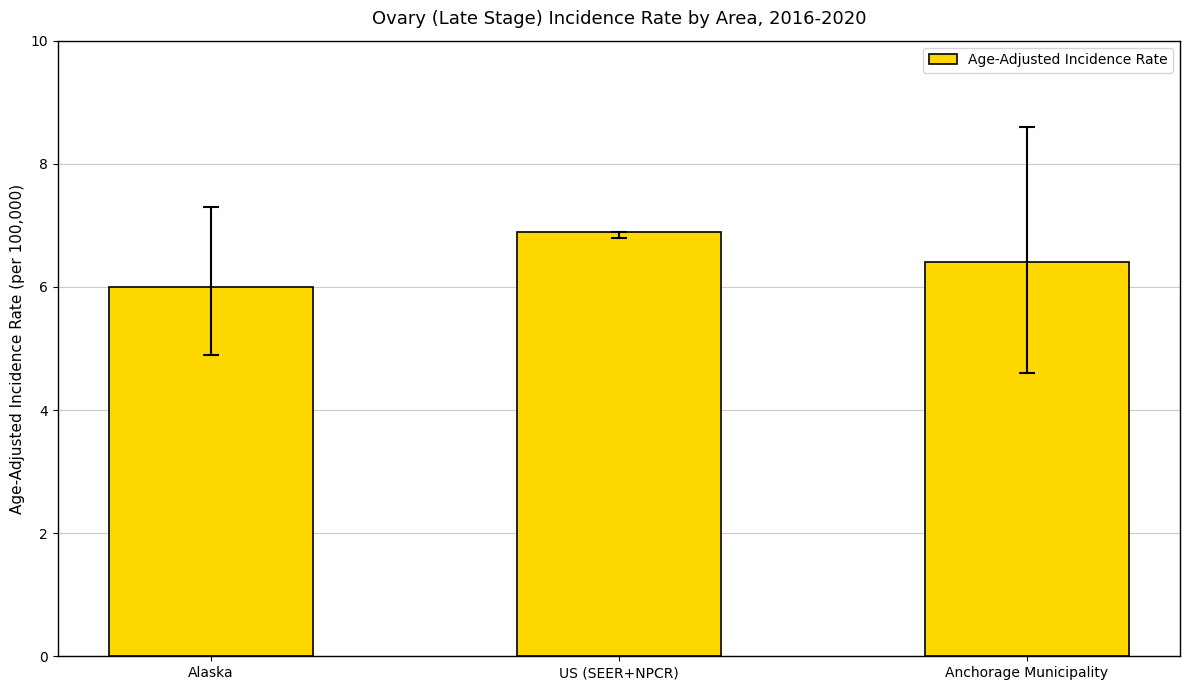

What is the label of the 1st bar from the right?

Anchorage Municipality